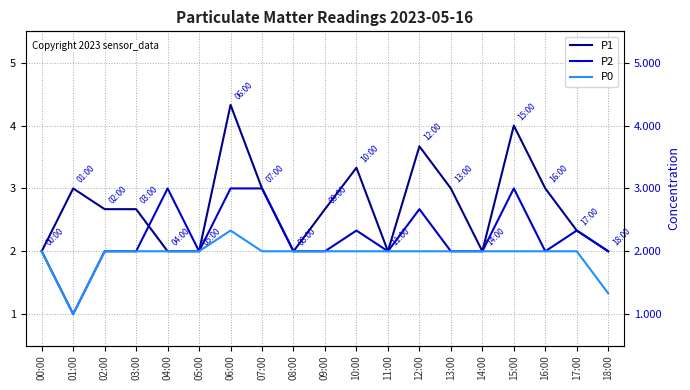

At how many categories does at least one series exceed 2?

13